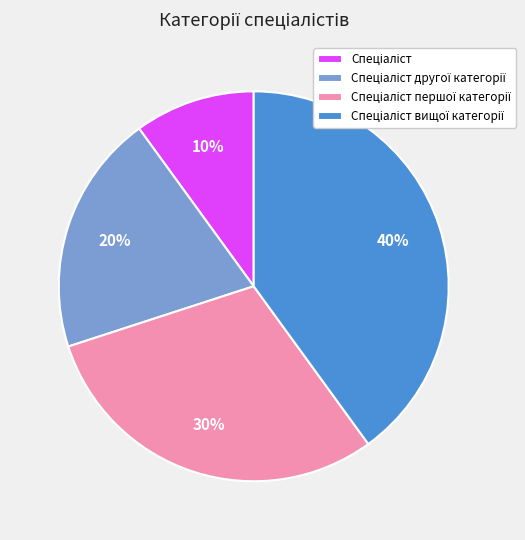

Does any single category account for the majority?

No